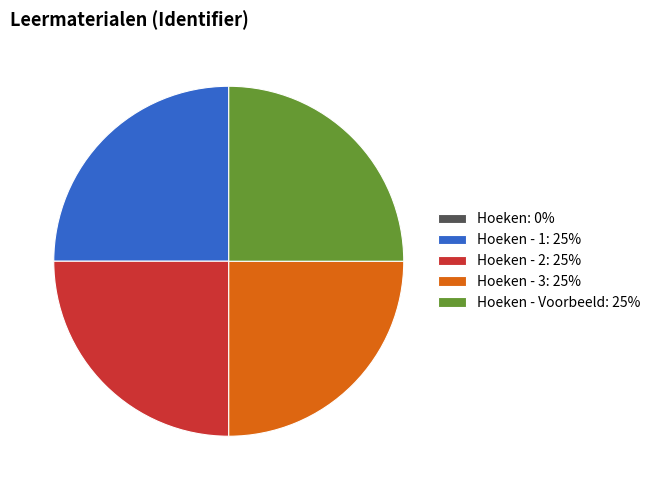

Is there a majority slice in this chart?

No